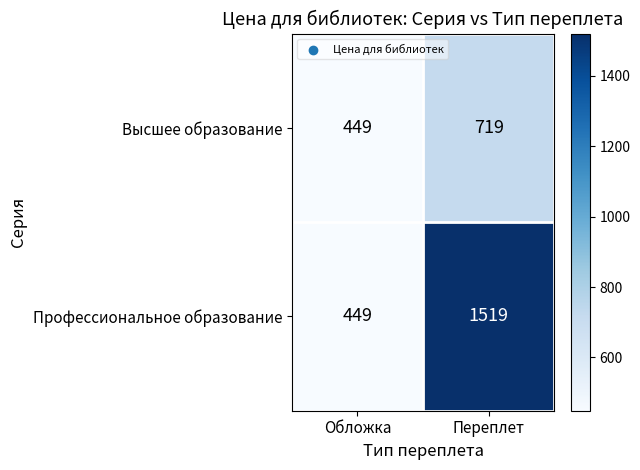

What is the minimum value shown in the chart?

449